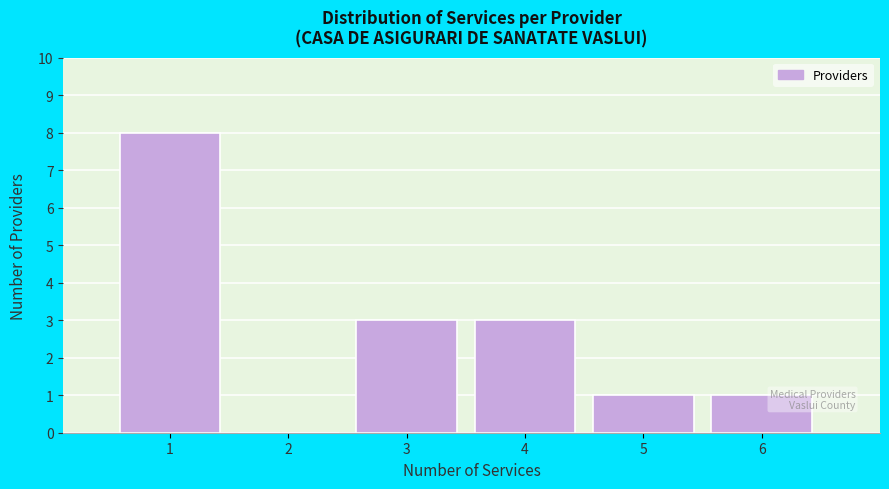

What is the height of the bar covering 3.5 to 4.5 on the x-axis? The values are not printed on the chart, so give them approximately, as read against the axis.

3